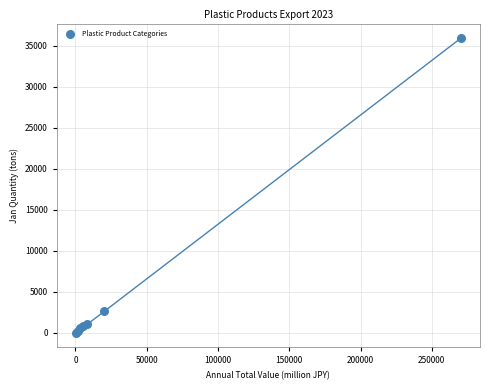

What Y value in the scatter plot is closest to 17966?

2610.4